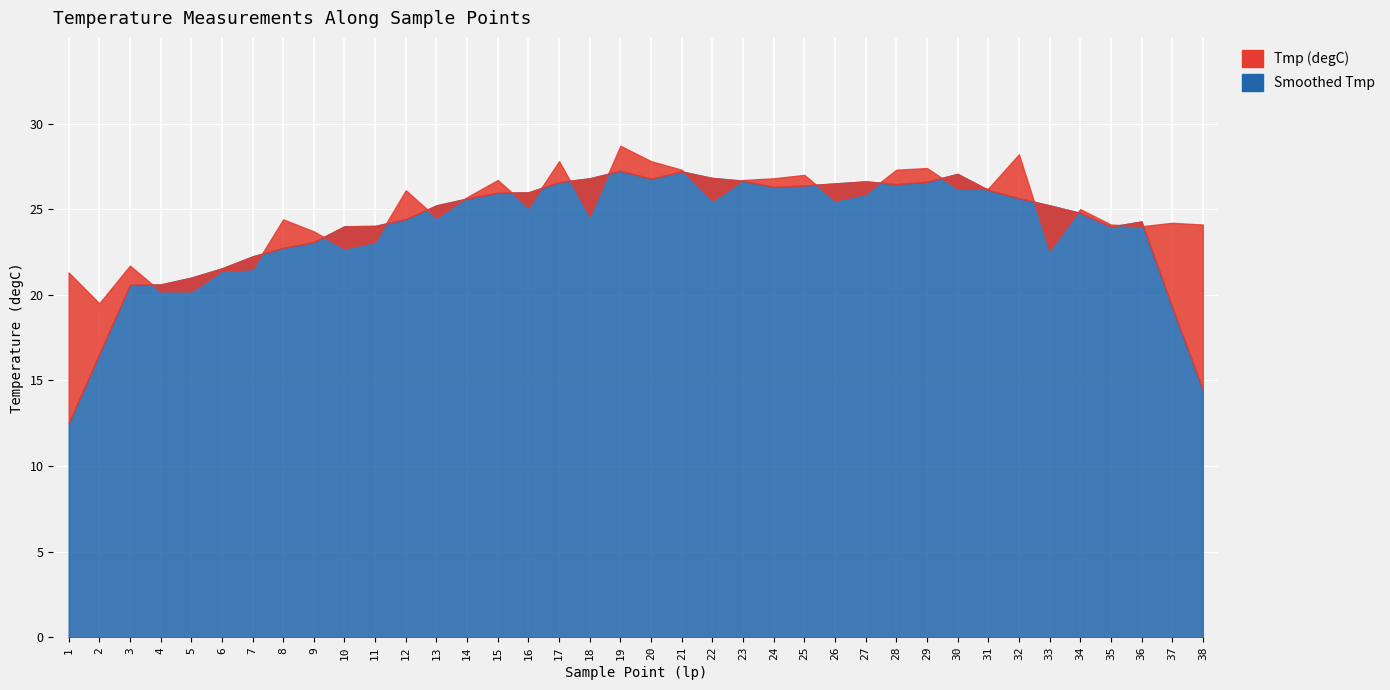

What is the minimum value shown in the chart?

19.5